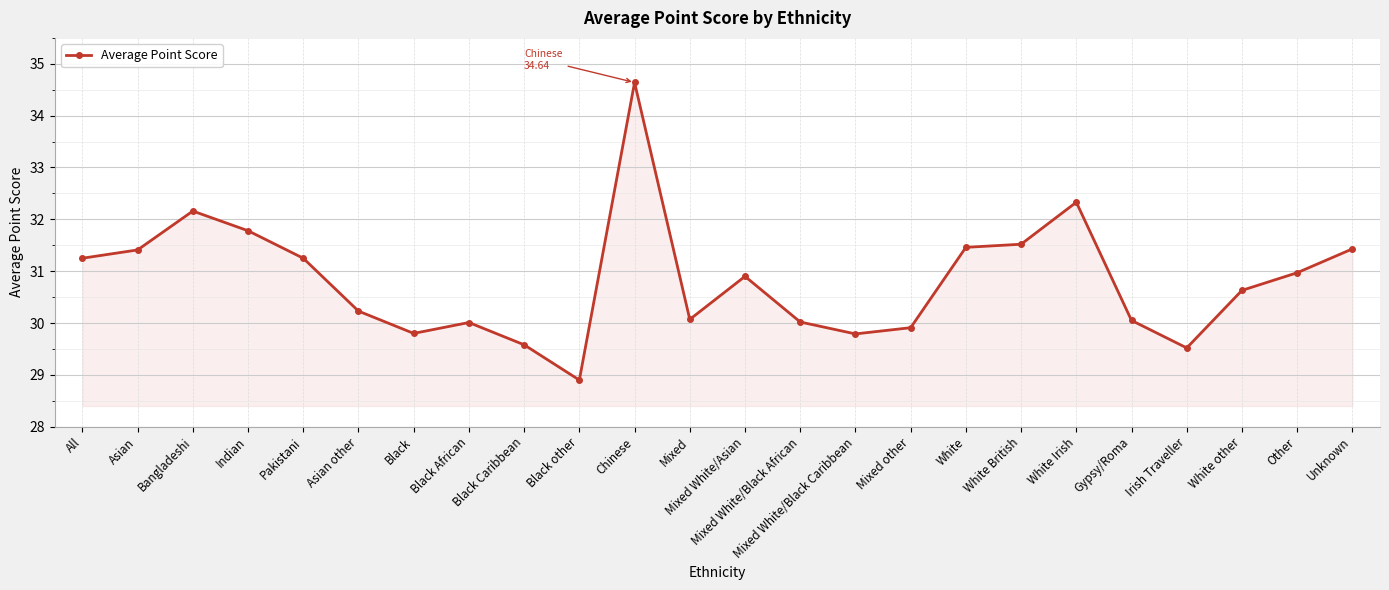

How many series are shown in this chart?

1